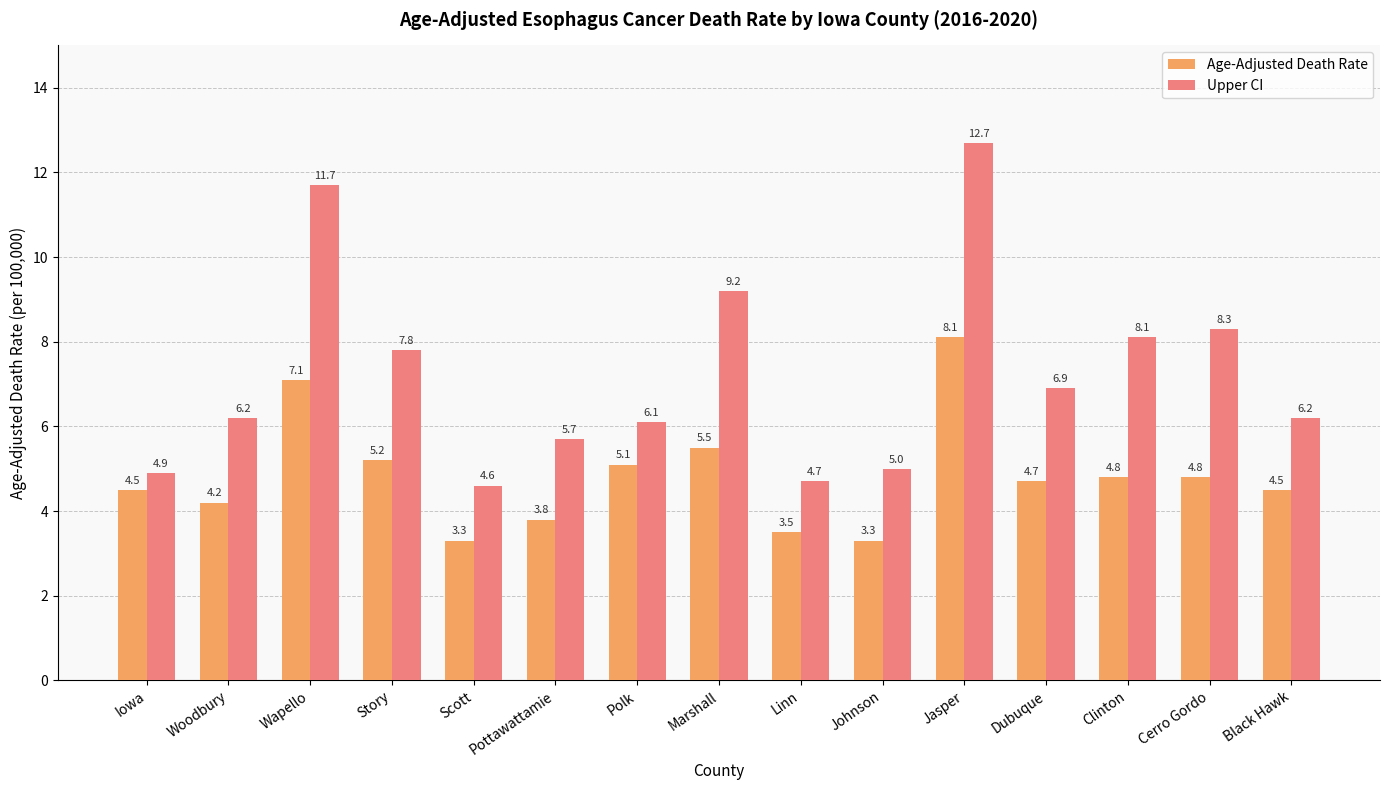

What is the difference between the maximum and minimum values in the Upper CI series?

8.1